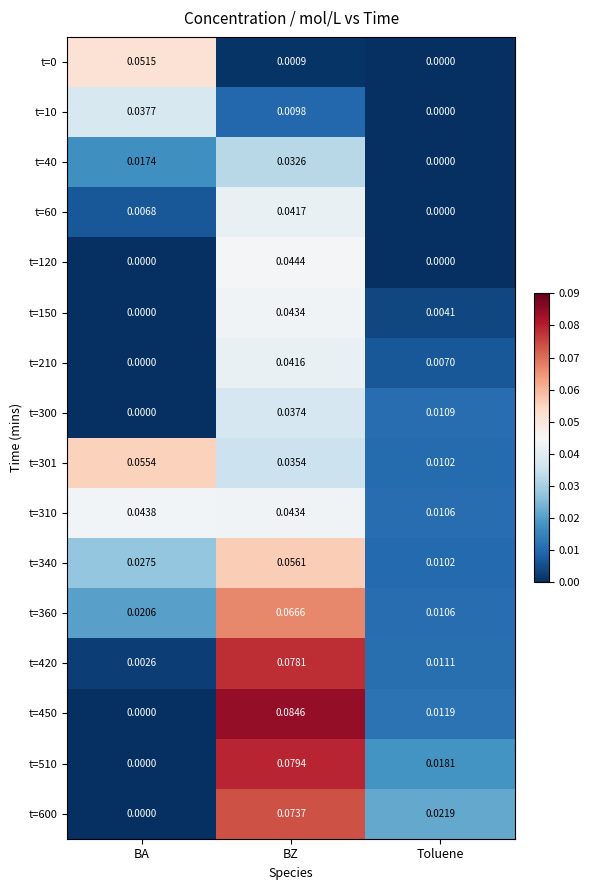

Which series has the largest total across all categories?

t=301